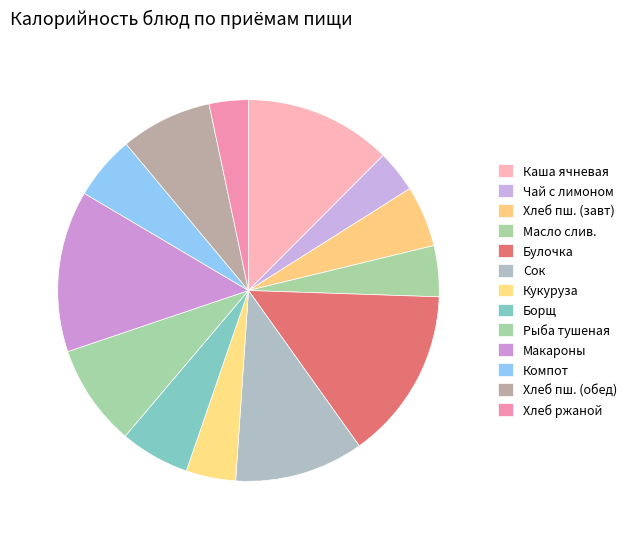

How many slices are in this pie chart?

13